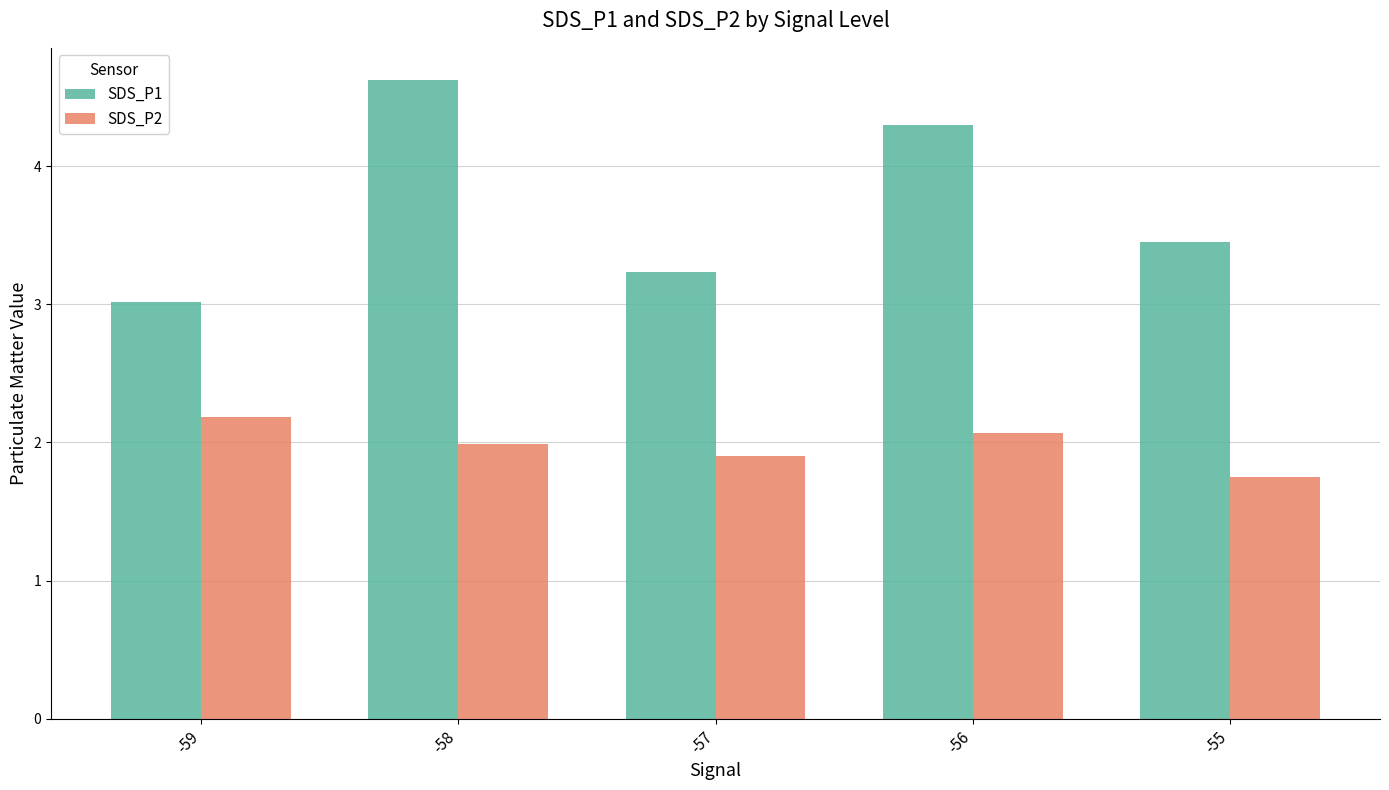

List the series in order of their peak value, lowest first.

SDS_P2, SDS_P1